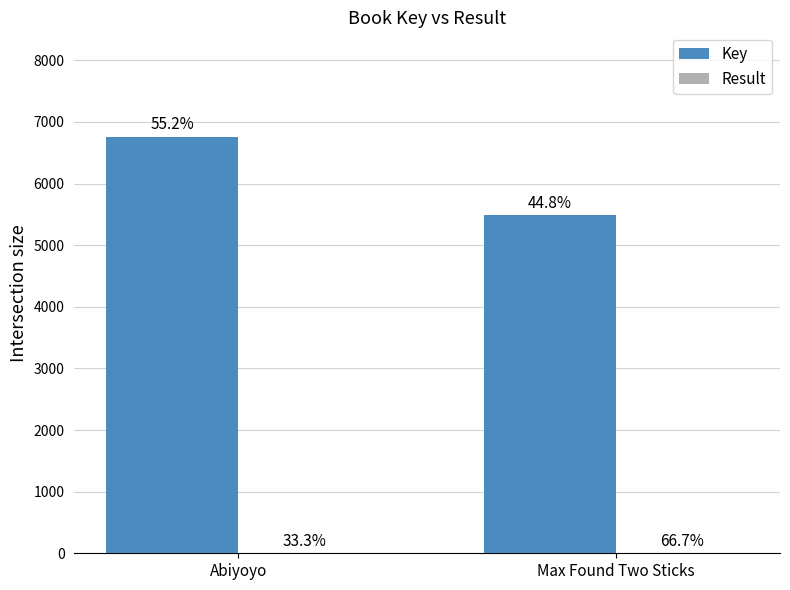

Are the bars grouped side by side (vs. stacked)?

Yes